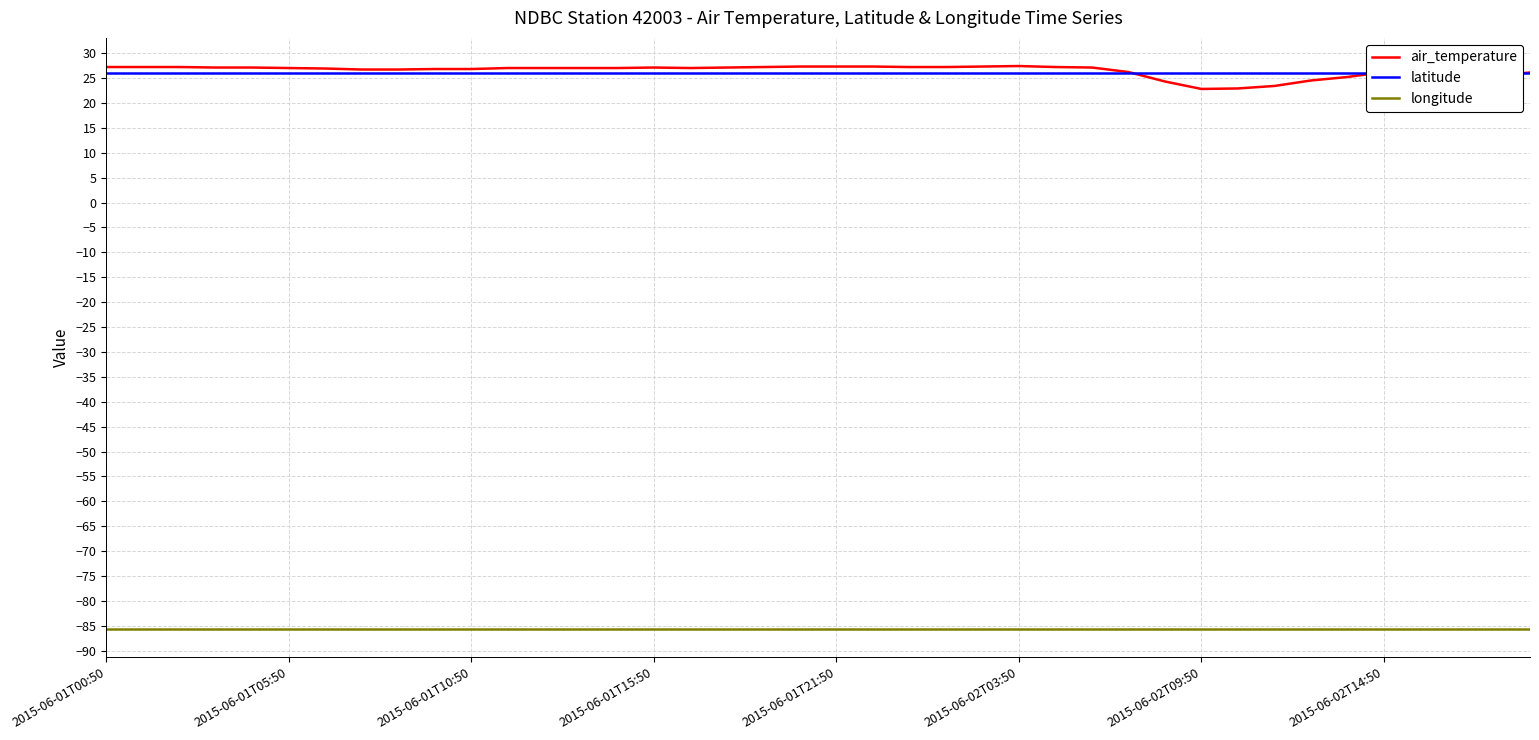

In air_temperature, how many points are lower than both neighbors (excluding endpoints)?

3